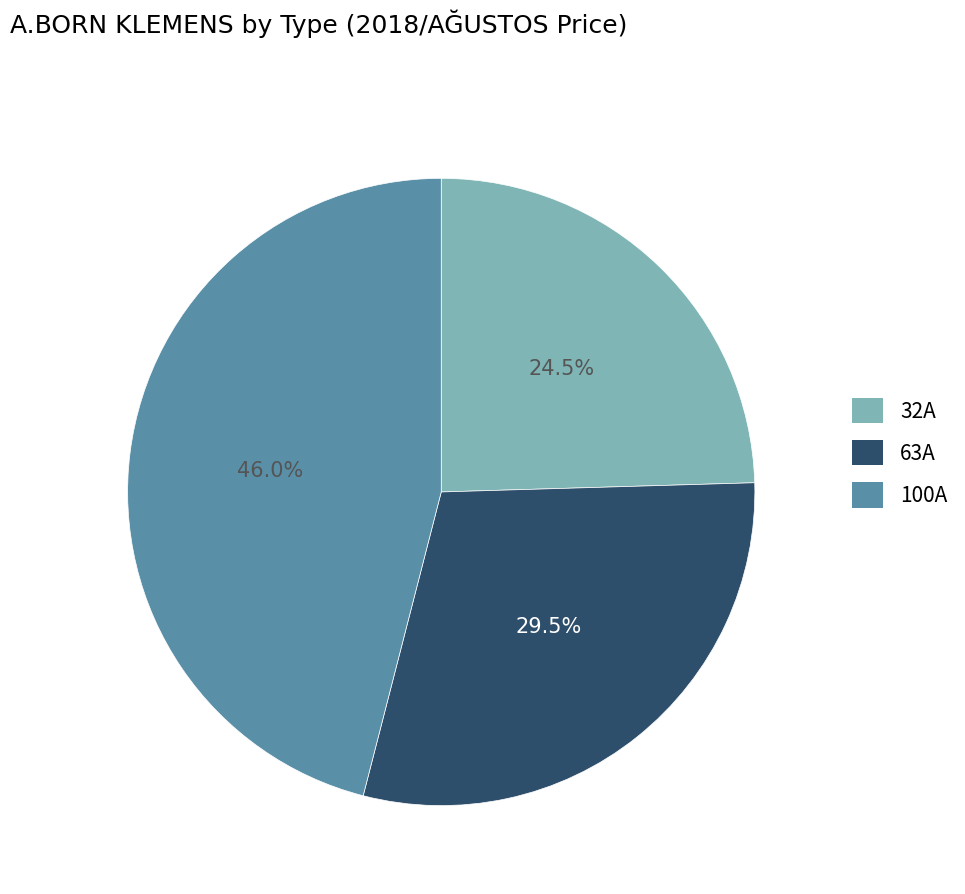

What is the largest slice in the pie chart?

100A